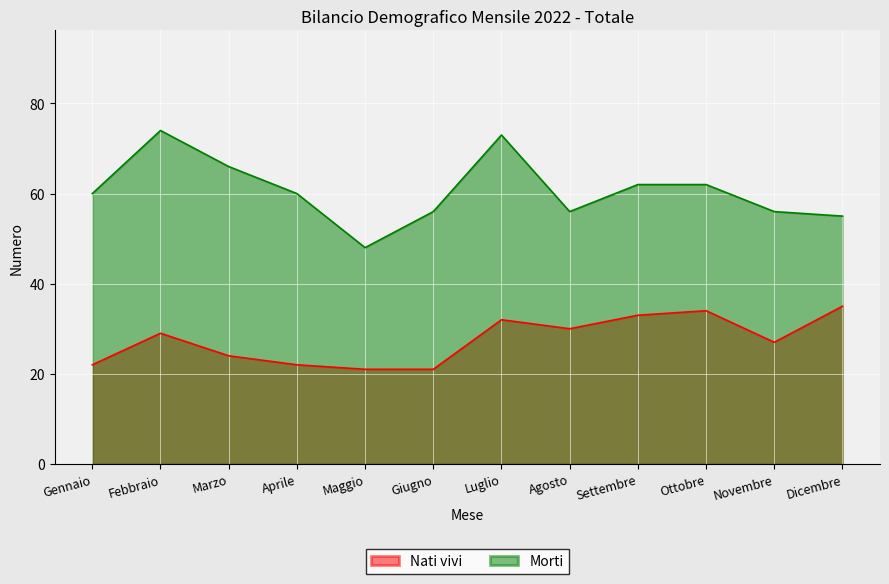

How many lines are shown in the chart?

2